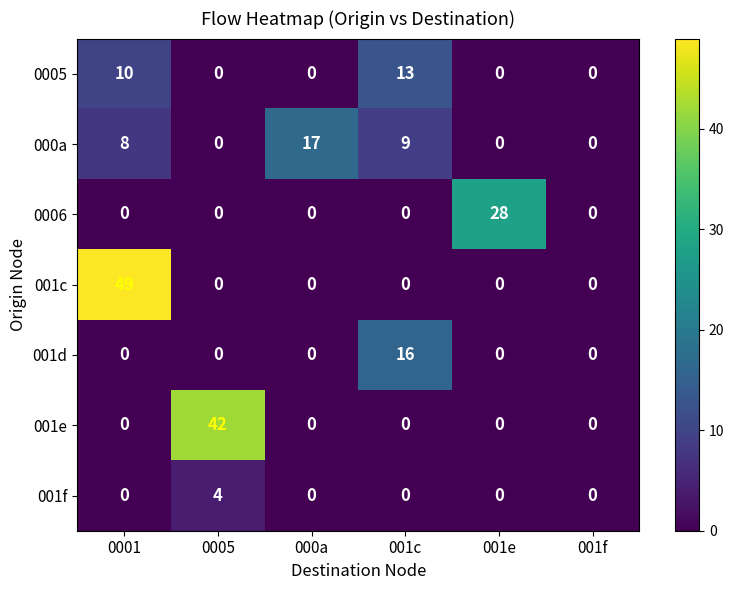

Which series has the widest spread of values?

001c